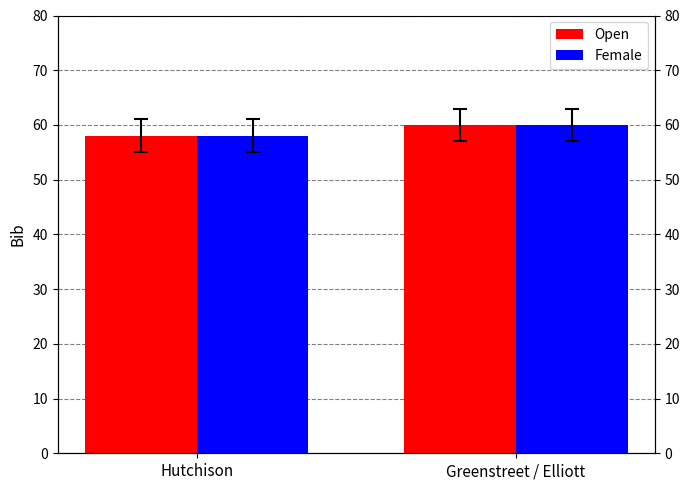

Where is Open nearest to the value 59?

Hutchison